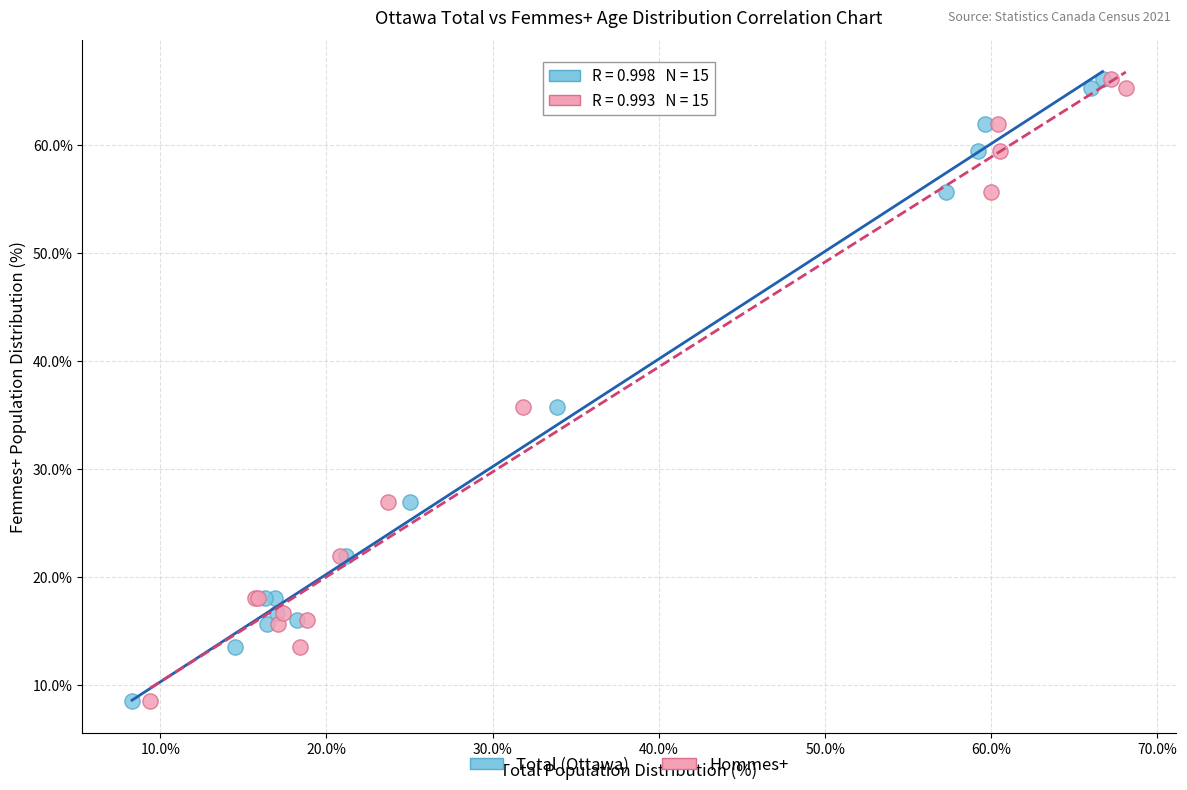

What are all the series names shown in the legend?

Total (Ottawa), Hommes+